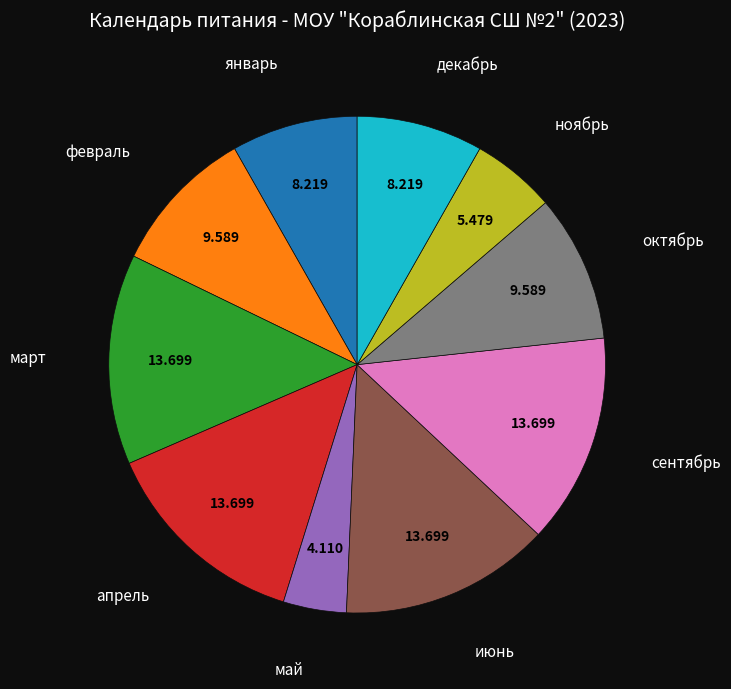

Does any single category account for the majority?

No